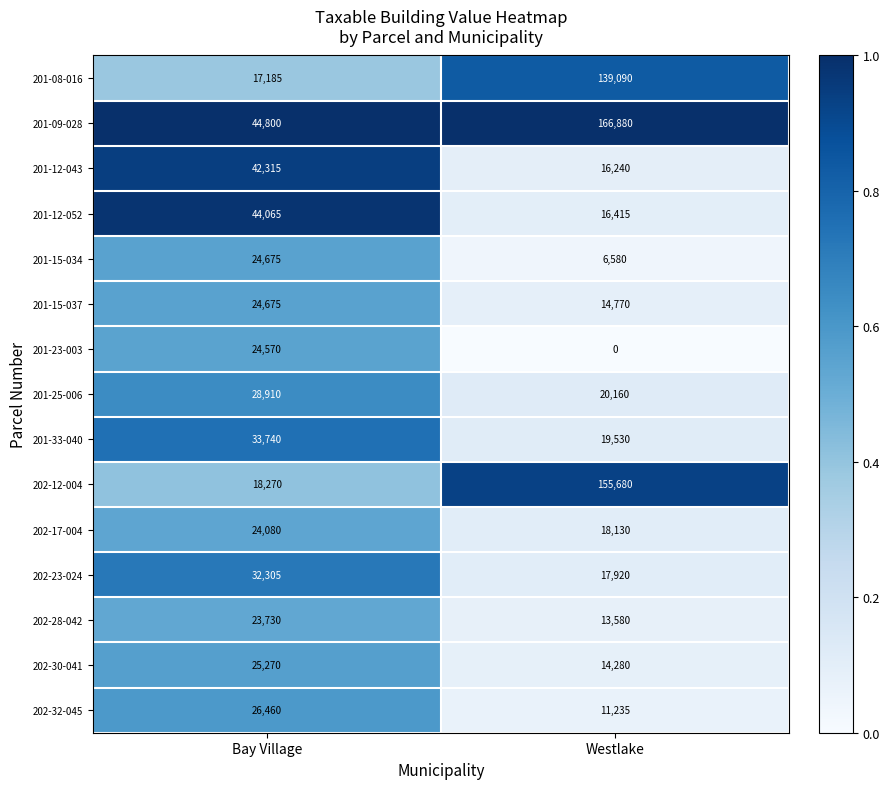

Reading left to right, what are all the values shown in this chart?

201-08-016: Bay Village=17185	Westlake=139090
201-09-028: Bay Village=44800	Westlake=166880
201-12-043: Bay Village=42315	Westlake=16240
201-12-052: Bay Village=44065	Westlake=16415
201-15-034: Bay Village=24675	Westlake=6580
201-15-037: Bay Village=24675	Westlake=14770
201-23-003: Bay Village=24570	Westlake=0
201-25-006: Bay Village=28910	Westlake=20160
201-33-040: Bay Village=33740	Westlake=19530
202-12-004: Bay Village=18270	Westlake=155680
202-17-004: Bay Village=24080	Westlake=18130
202-23-024: Bay Village=32305	Westlake=17920
202-28-042: Bay Village=23730	Westlake=13580
202-30-041: Bay Village=25270	Westlake=14280
202-32-045: Bay Village=26460	Westlake=11235